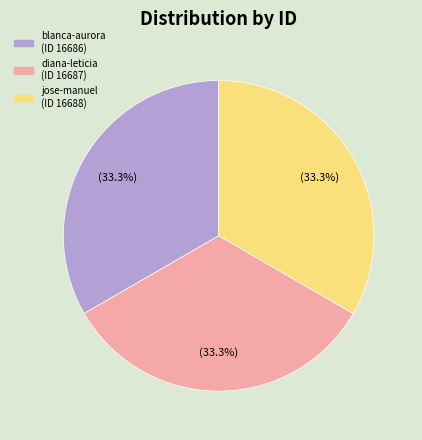

Is there any slice that represents more than half of the pie?

No